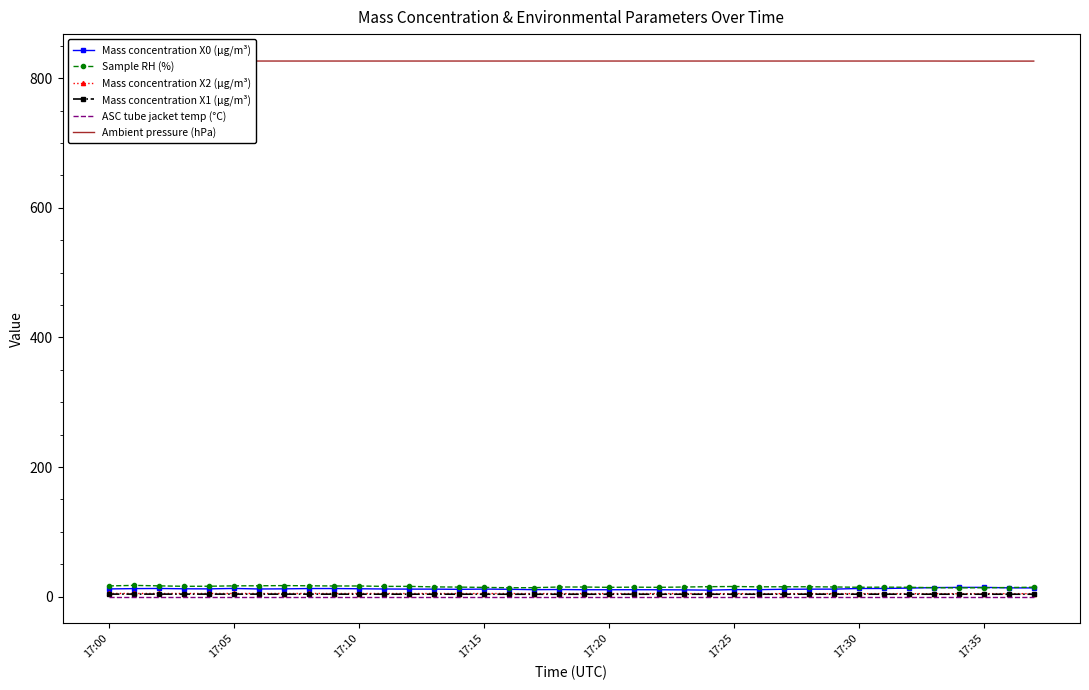

How many interior local peaks does the Mass concentration X0 (μg/m³) series have?

8